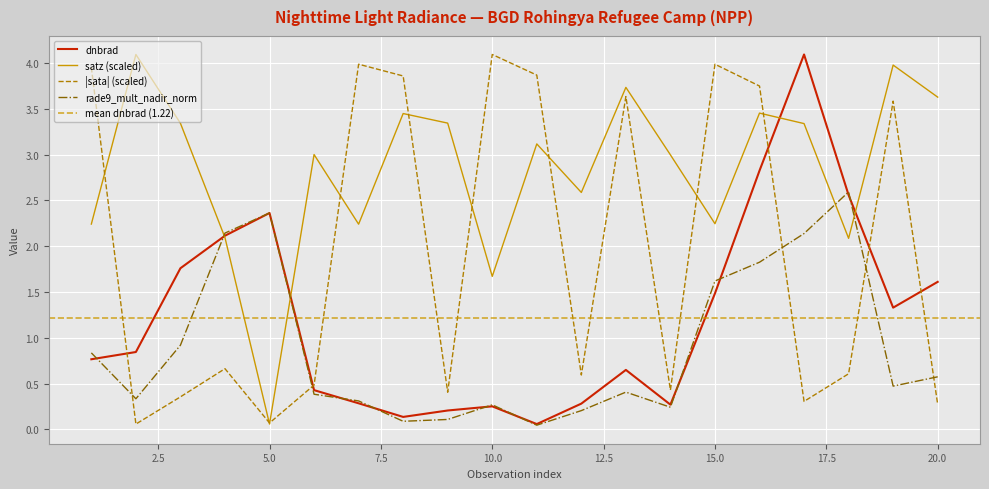

What is the spread (max minus min) of values at 1?

3.2